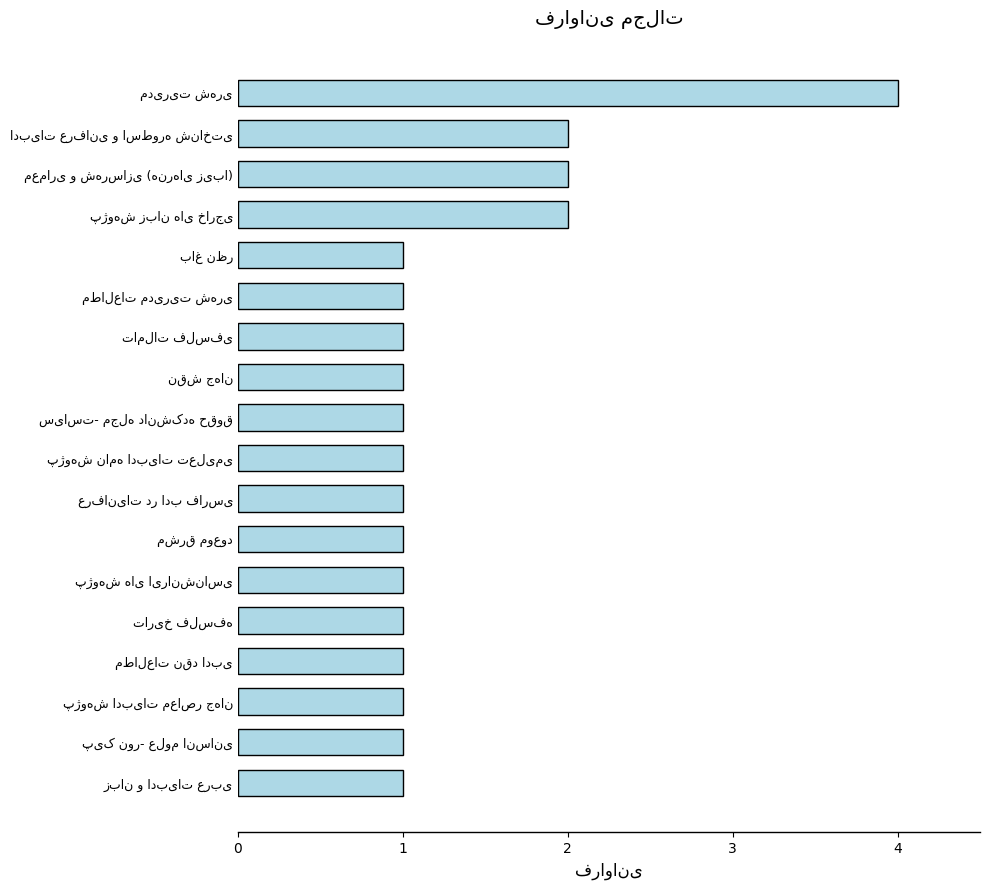

What is the difference between the maximum and second lowest values?

3